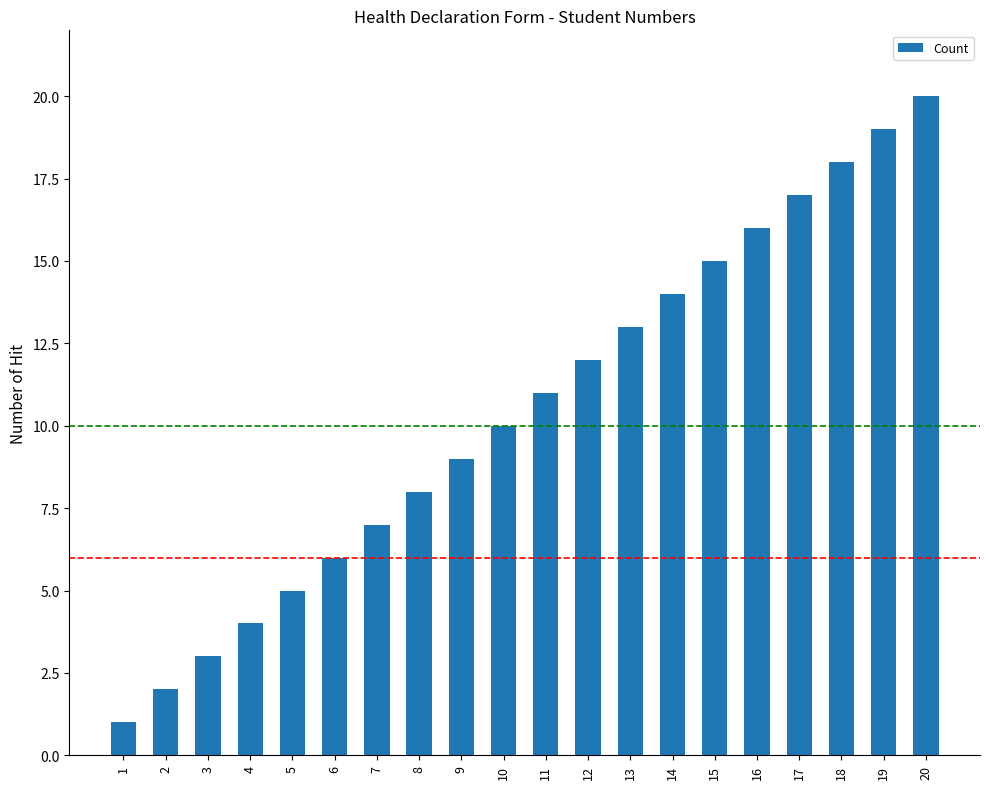

What is the sum of the values at 1 and 3?

4